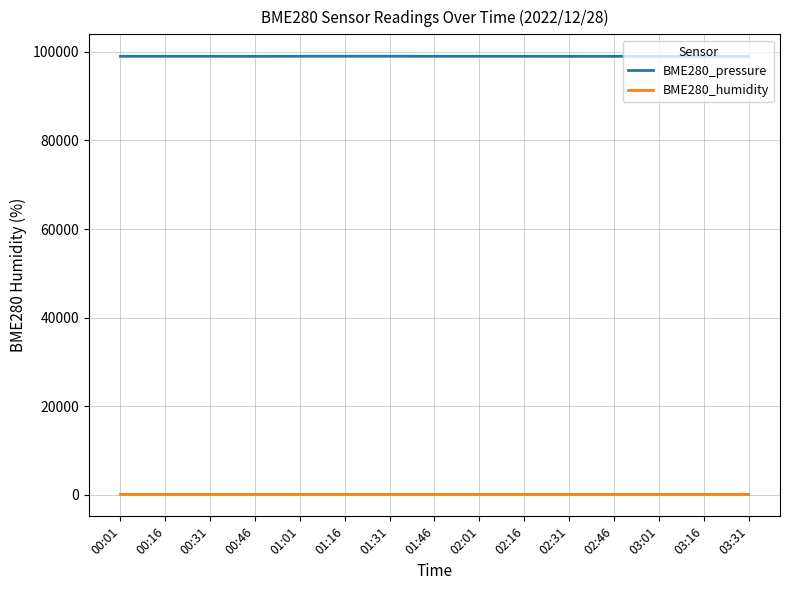

What is the lowest value of the BME280_humidity series?

88.8